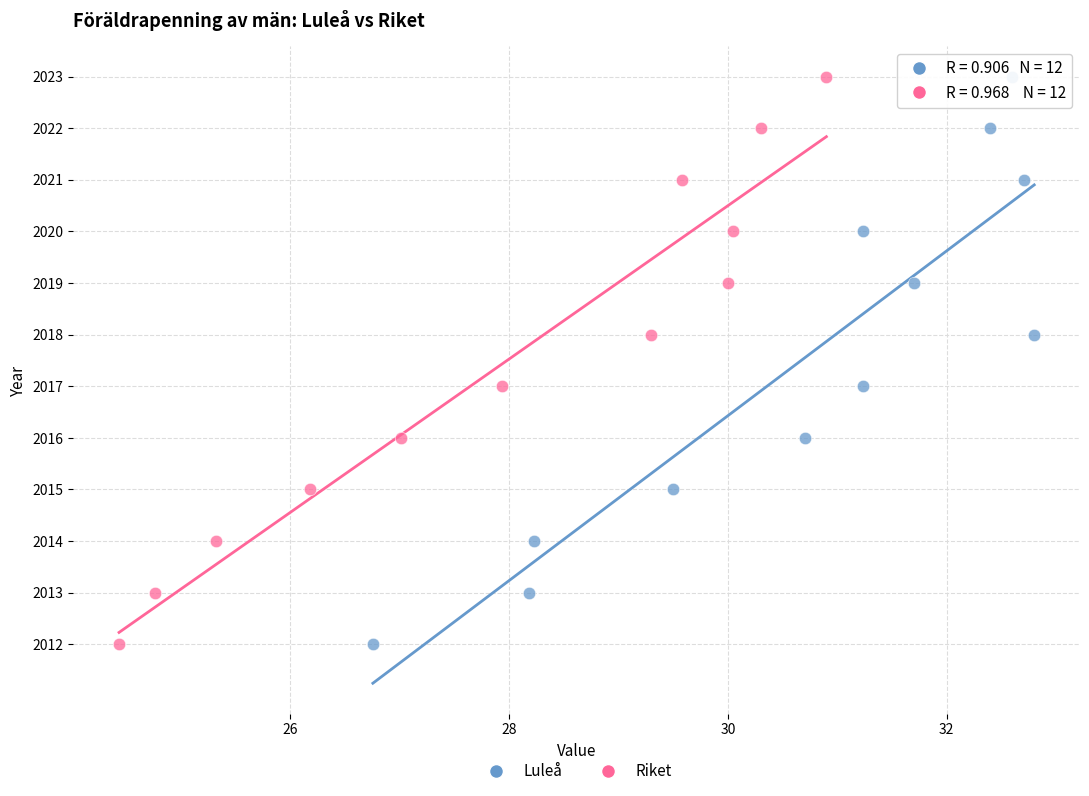

What are all the series names shown in the legend?

Luleå, Riket